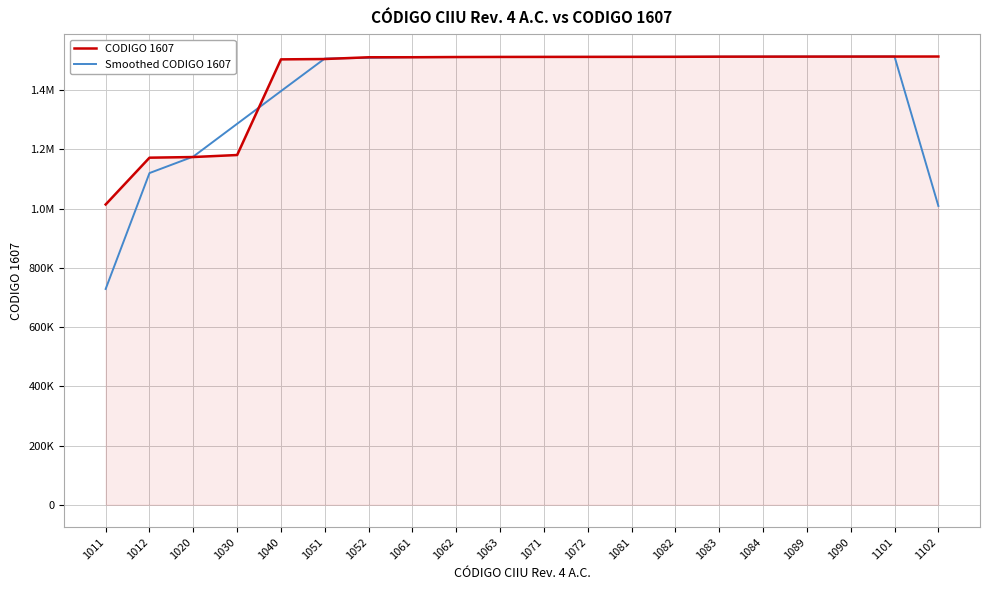

What is the difference between the CODIGO 1607 values at 1063 and 1051?

7000.0